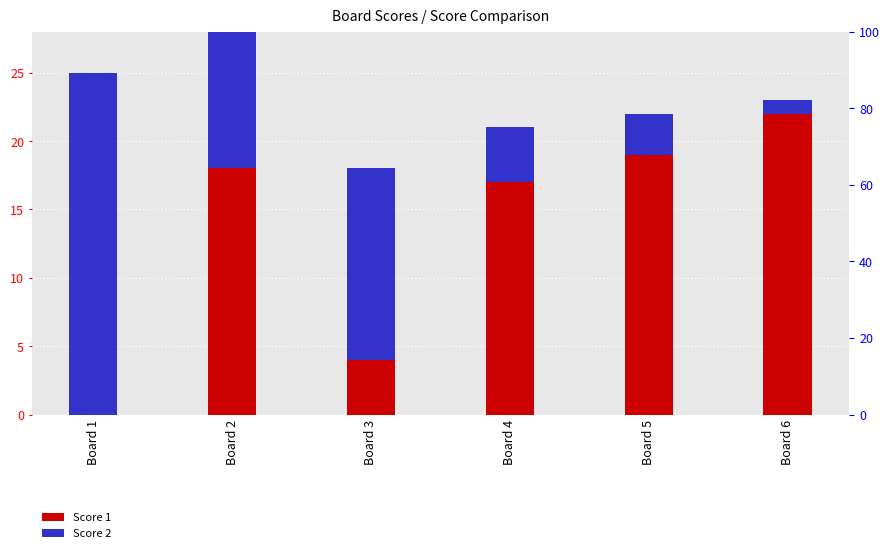

How many bars are there in total?

12